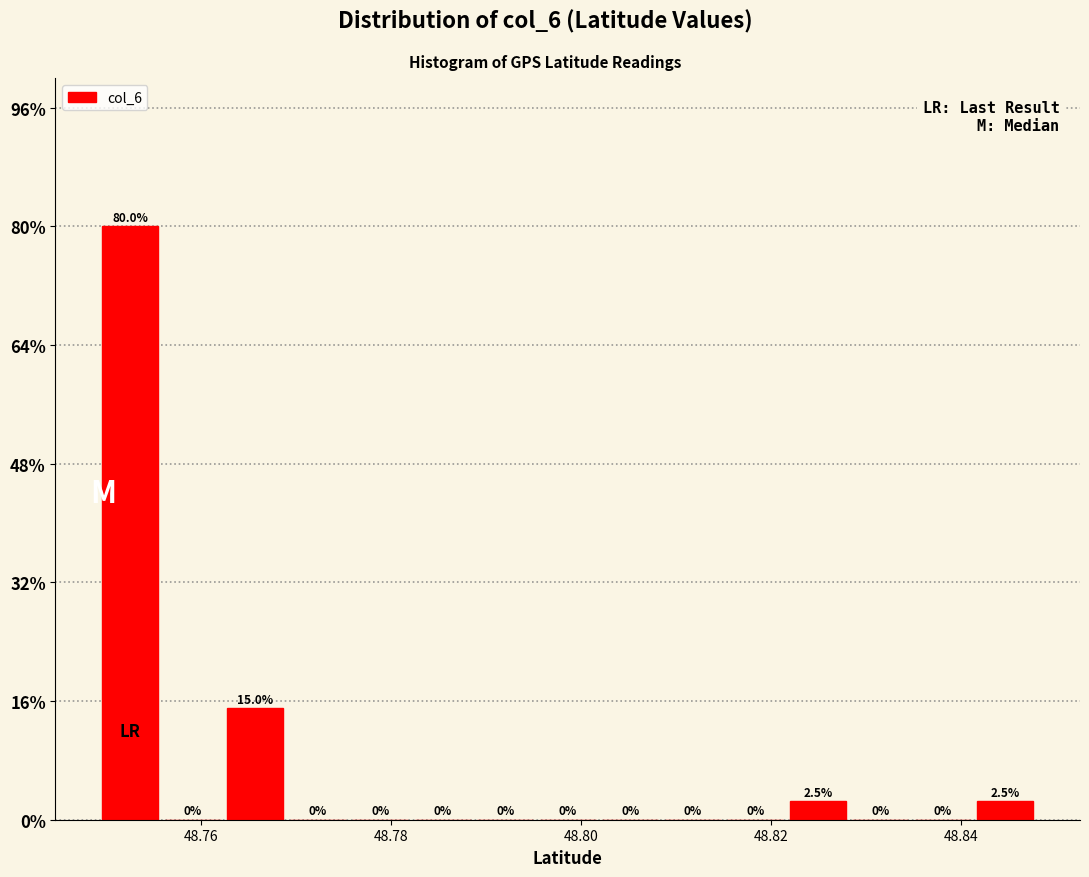

Read against the x-axis, roughly where is the centre of the tallest bar?

48.752